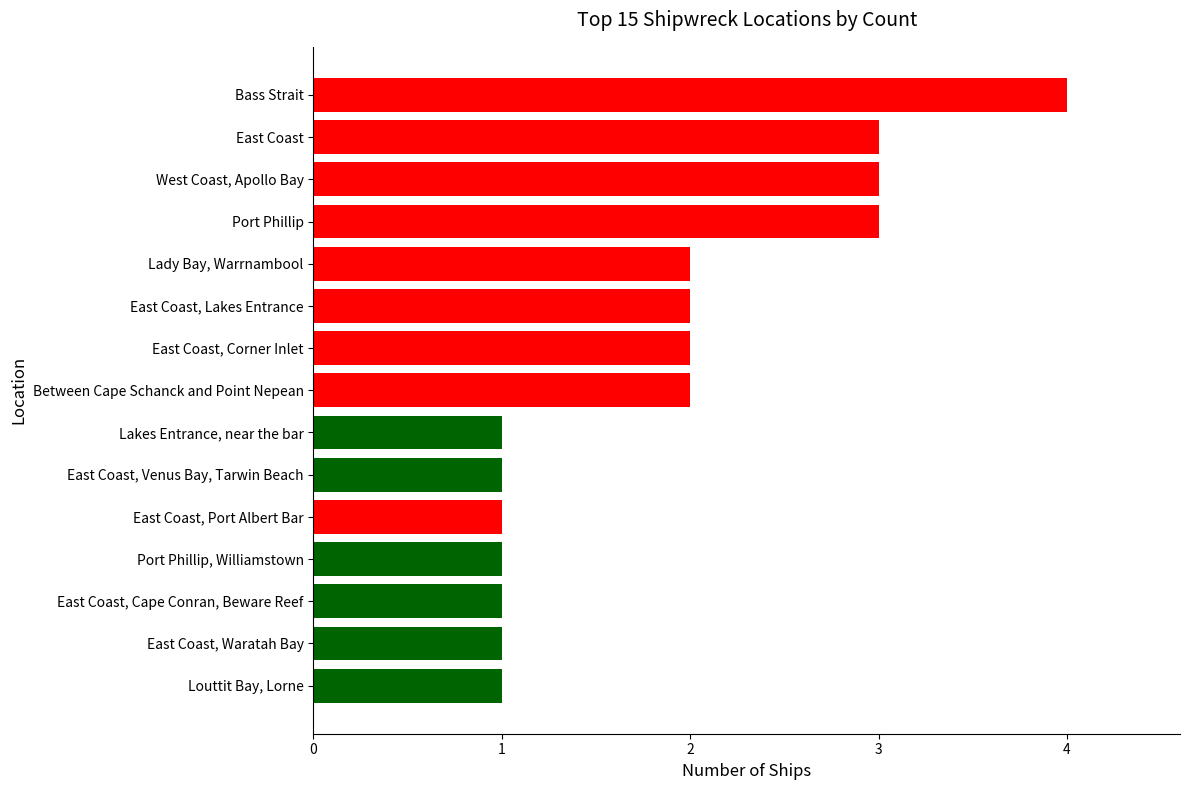

What is the average value?

2